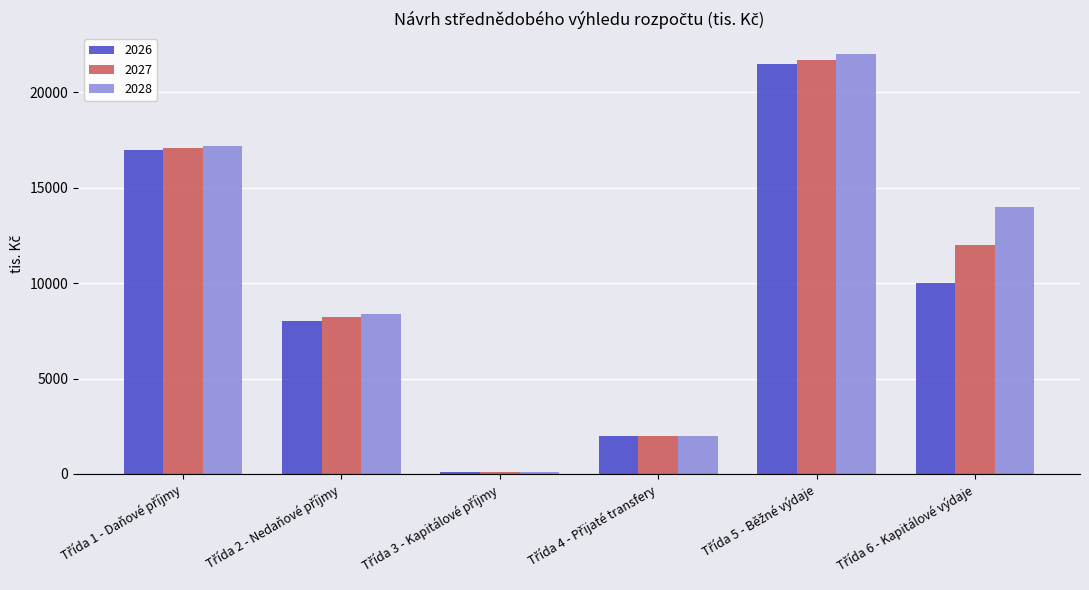

What is the maximum value shown in the chart?

22000